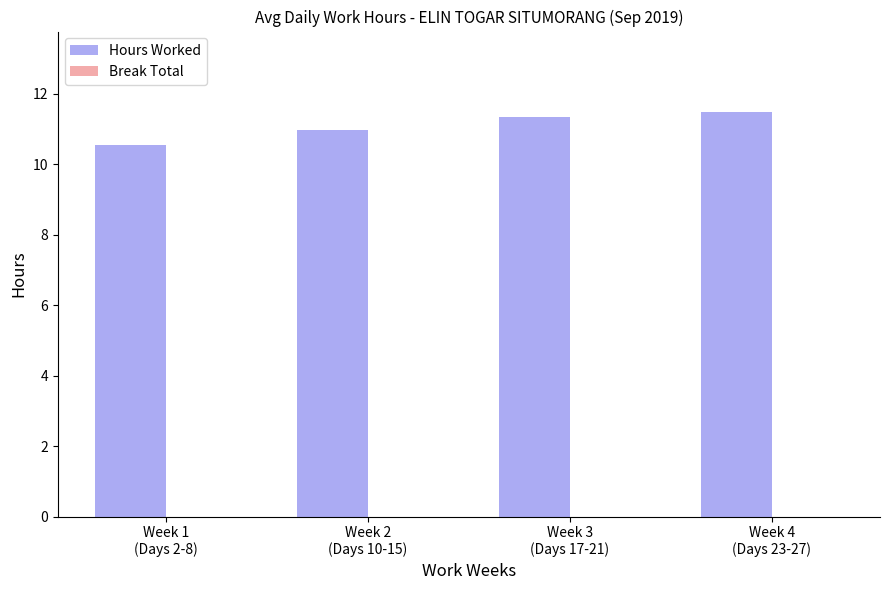

What is the maximum value shown in the chart?

11.5